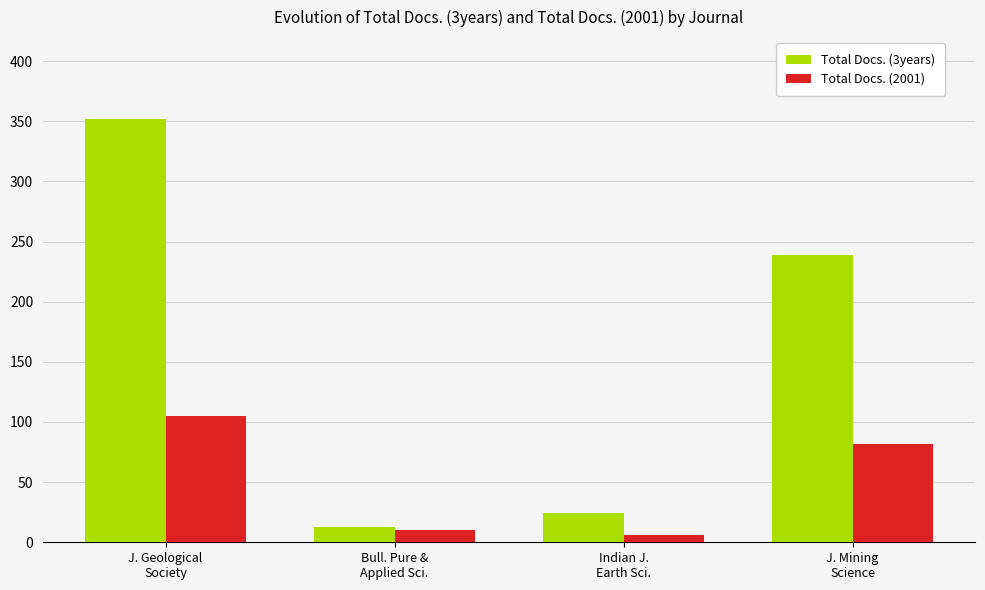

What is the greatest value displayed?

352